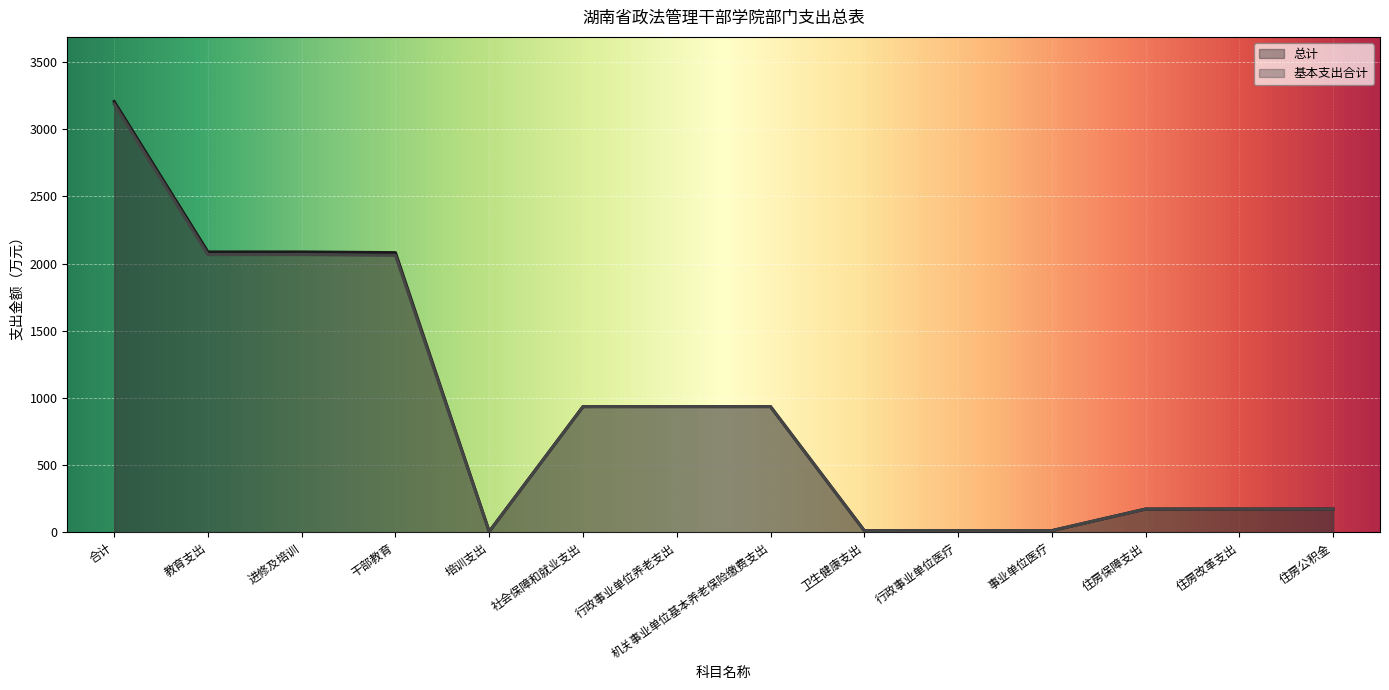

Reading left to right, what are all the values shown in this chart?

总计: 合计=3205.8	教育支出=2086.1	进修及培训=2086.1	干部教育=2081.1	培训支出=5.0	社会保障和就业支出=935.0	行政事业单位养老支出=935.0	机关事业单位基本养老保险缴费支出=935.0	卫生健康支出=12.0	行政事业单位医疗=12.0	事业单位医疗=12.0	住房保障支出=172.7	住房改革支出=172.7	住房公积金=172.7
基本支出合计: 合计=3185.8	教育支出=2066.1	进修及培训=2066.1	干部教育=2061.1	培训支出=5.0	社会保障和就业支出=935.0	行政事业单位养老支出=935.0	机关事业单位基本养老保险缴费支出=935.0	卫生健康支出=12.0	行政事业单位医疗=12.0	事业单位医疗=12.0	住房保障支出=172.7	住房改革支出=172.7	住房公积金=172.7